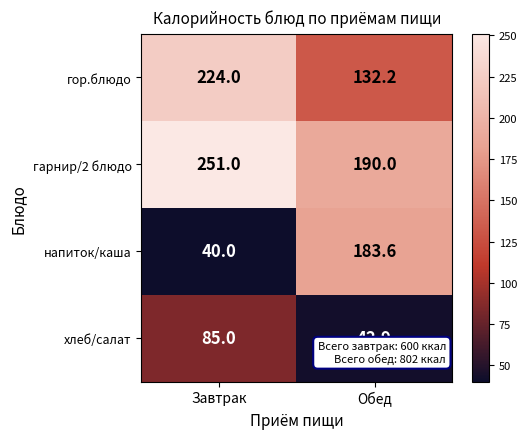

Which series has the largest total across all categories?

гарнир/2 блюдо